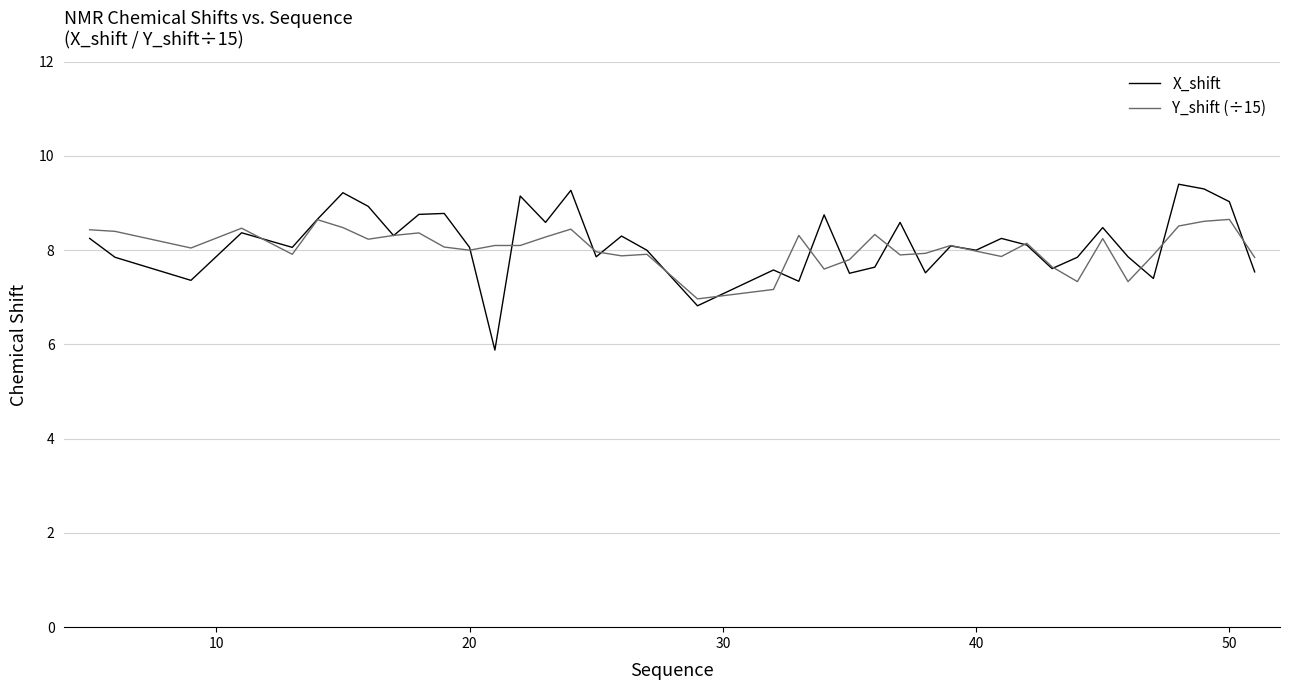

What are all the series names shown in the legend?

X_shift, Y_shift (÷15)